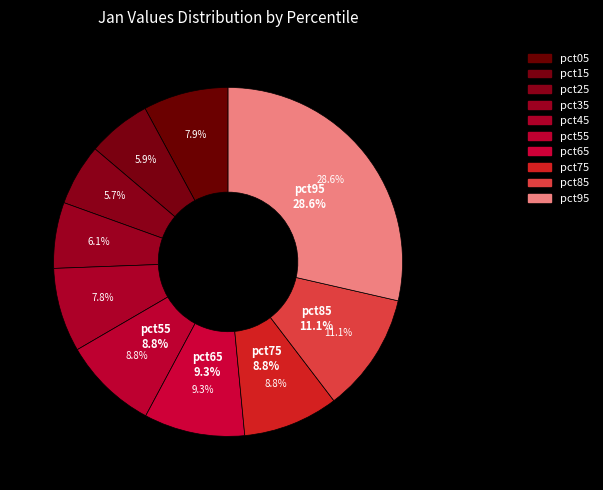

Between pct65 and pct45, which is larger?

pct65